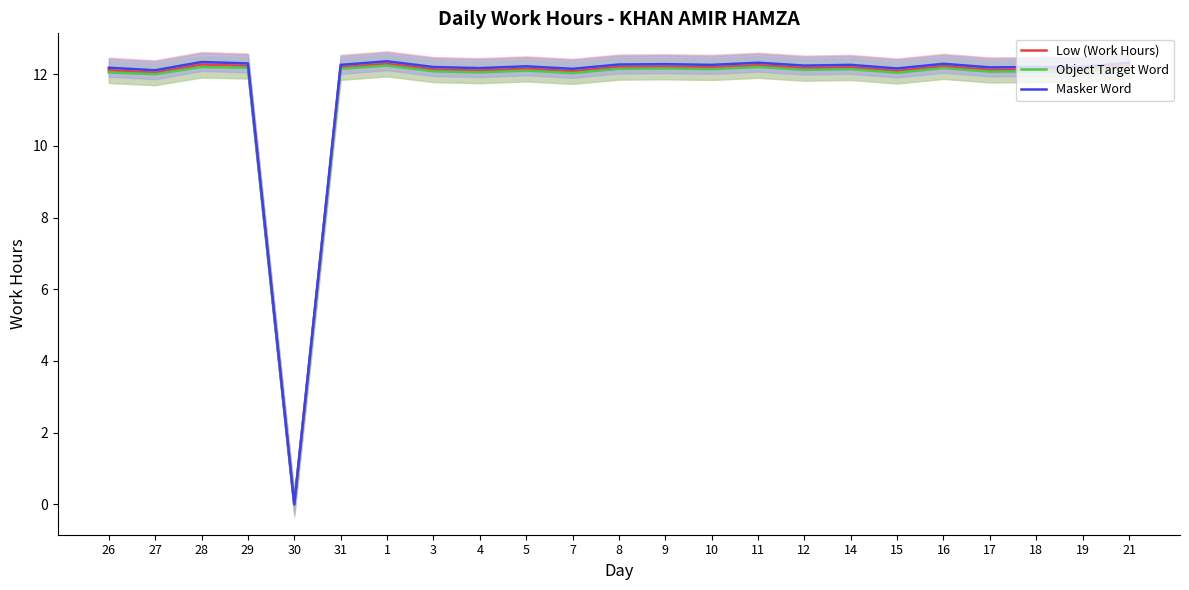

At which label is Low (Work Hours) closest to 6?

30